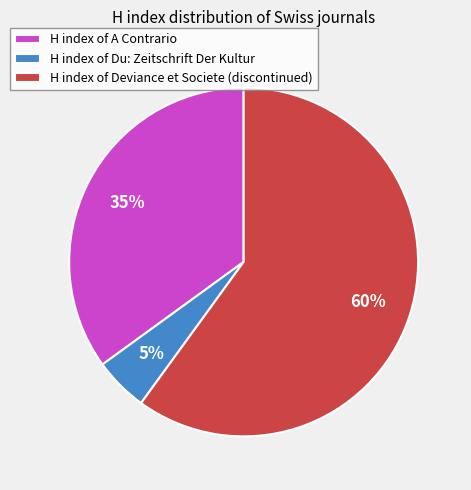

Rank the categories by value from highest to lowest.

H index of Deviance et Societe (discontinued), H index of A Contrario, H index of Du: Zeitschrift Der Kultur